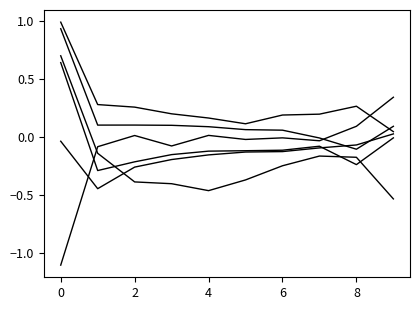

Does the chart display data point markers on the line(s)?

No